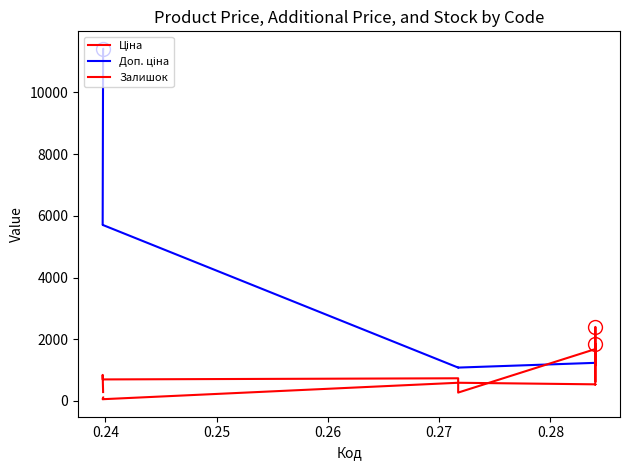

True or false: Ціна has a value of 1023.0 at 0.27.

False